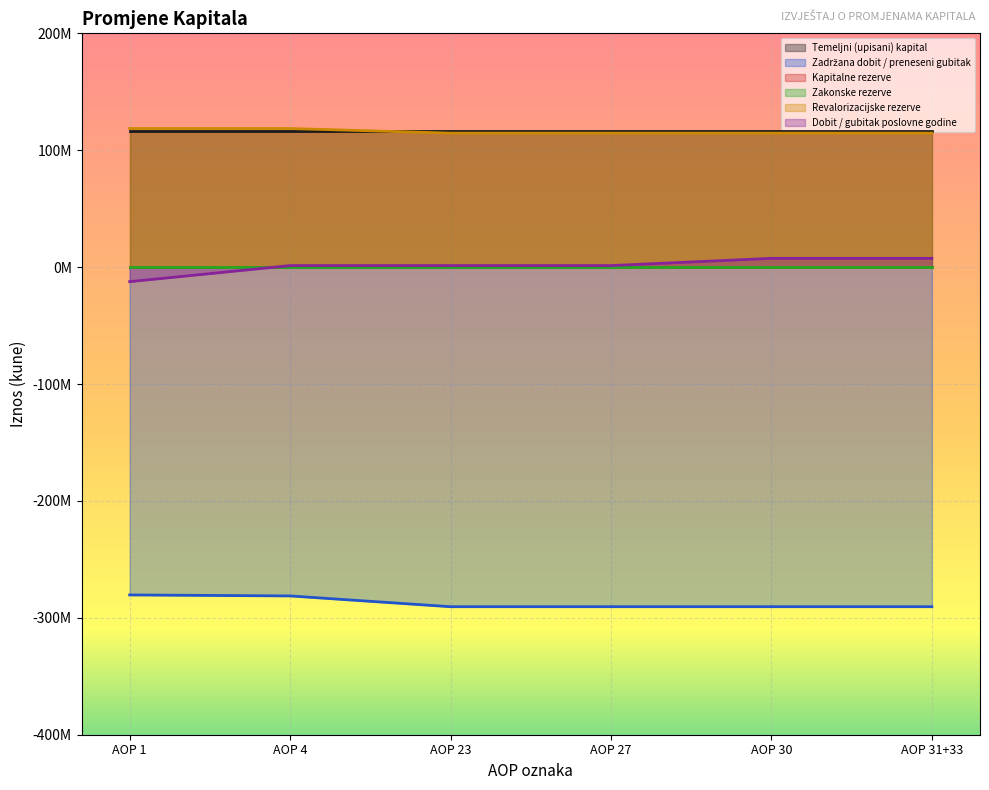

True or false: Revalorizacijske rezerve has a value of 53996646 at AOP 1.

False